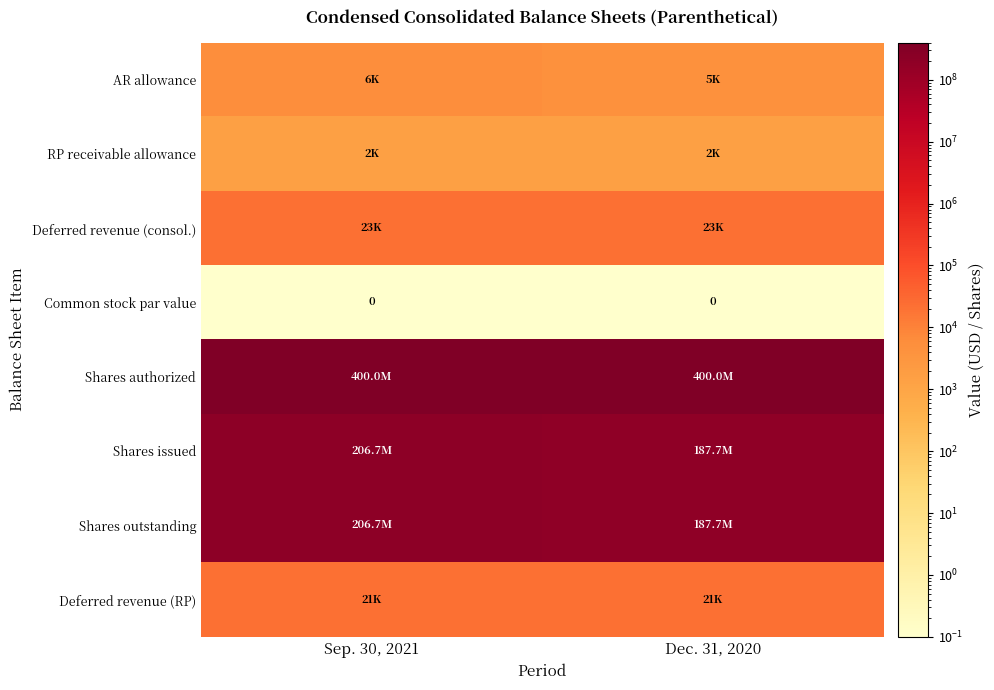

The Common stock par value series shows 0 at Dec. 31, 2020. True or false?

True